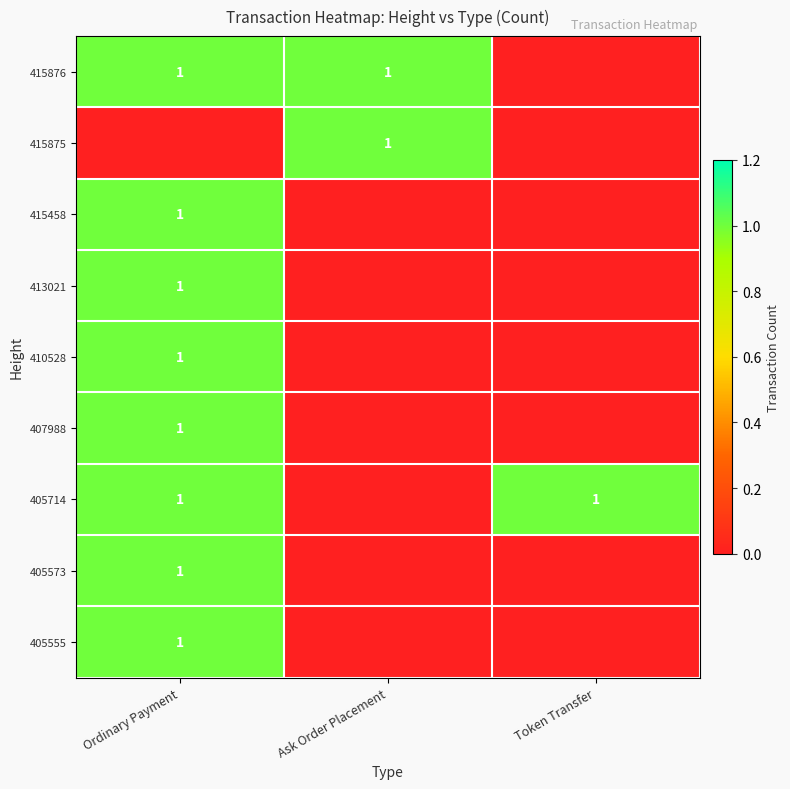

The value of 405573 at Ordinary Payment is 0. True or false?

False